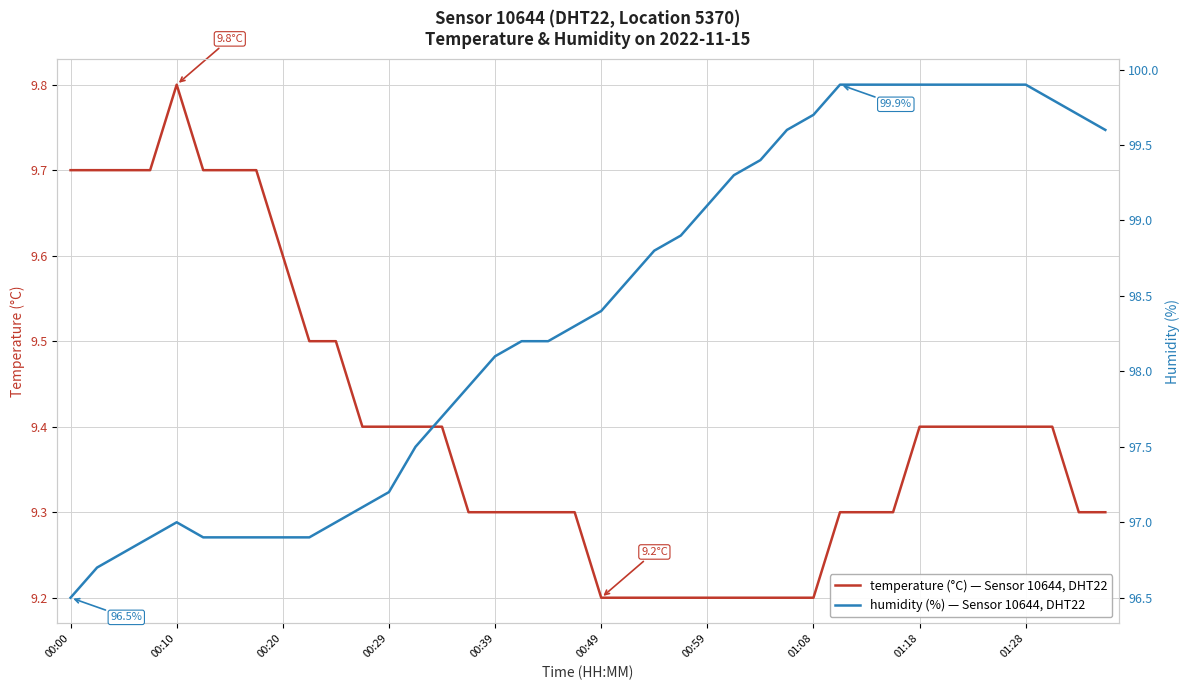

What is the difference between the second highest and minimum values in the temperature series?

0.5